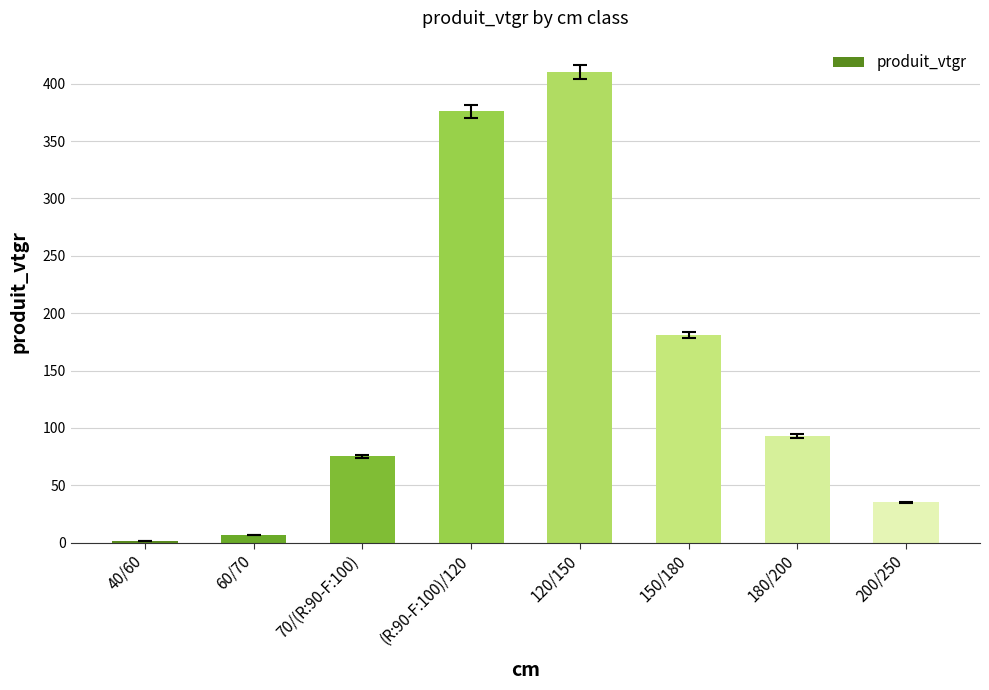

How many series are shown in this chart?

1